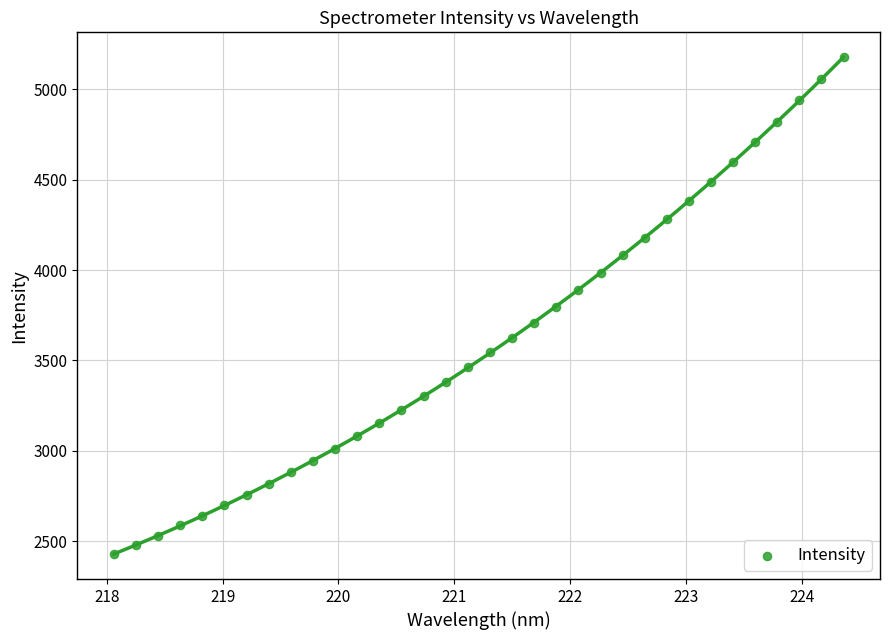

What is the range of Y values (max minus min)?

2749.9